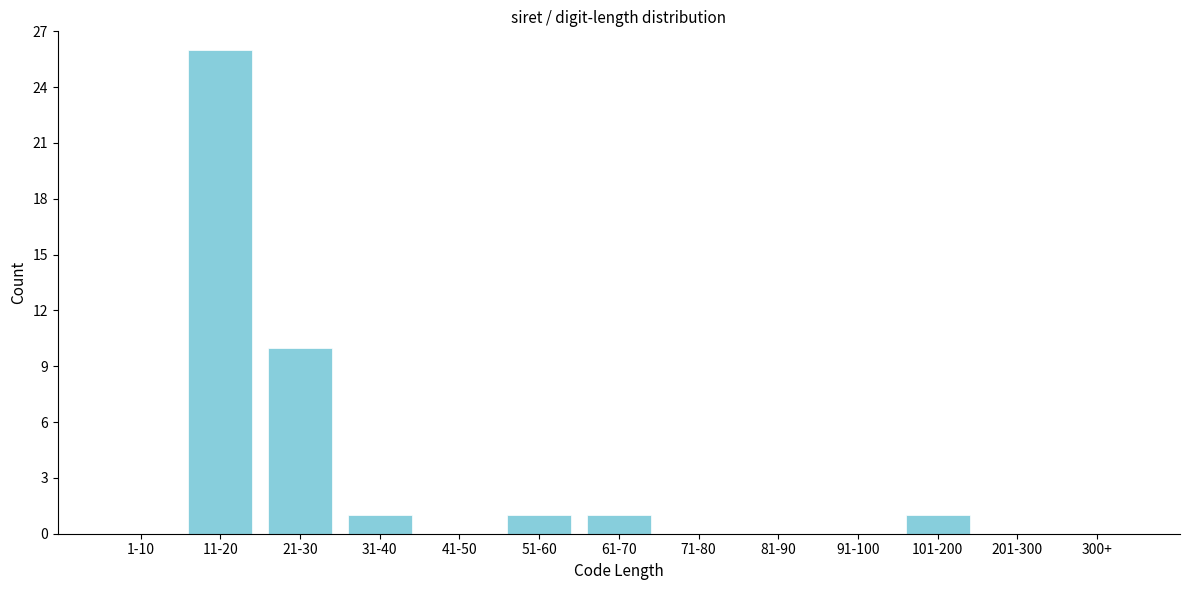

Reading left to right, transcribe all the data shown in this chart.

1-10=0	11-20=26	21-30=10	31-40=1	41-50=0	51-60=1	61-70=1	71-80=0	81-90=0	91-100=0	101-200=1	201-300=0	300+=0